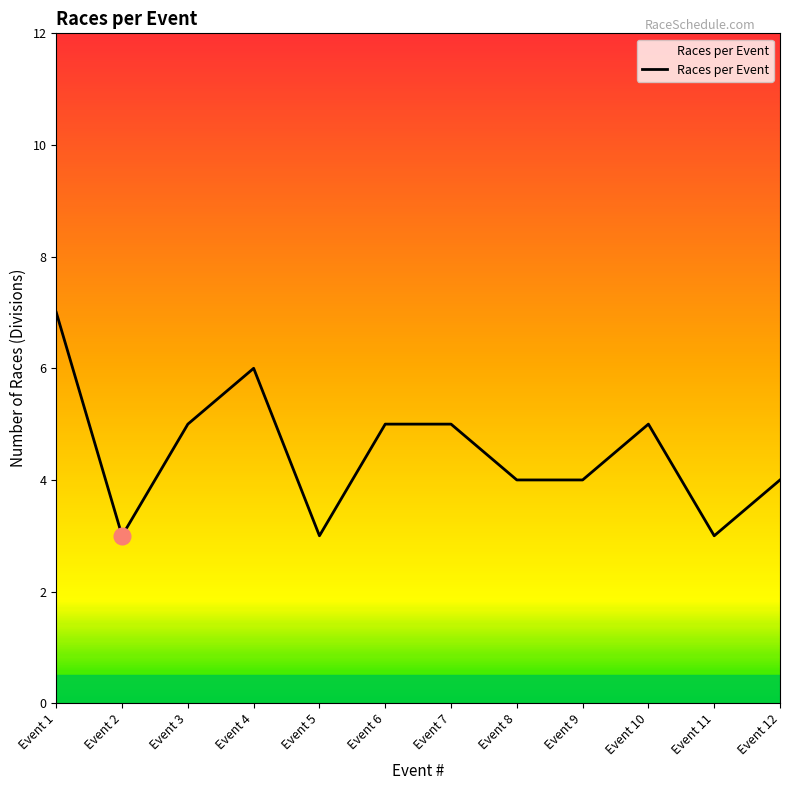

What is the difference between the maximum and minimum values?

4